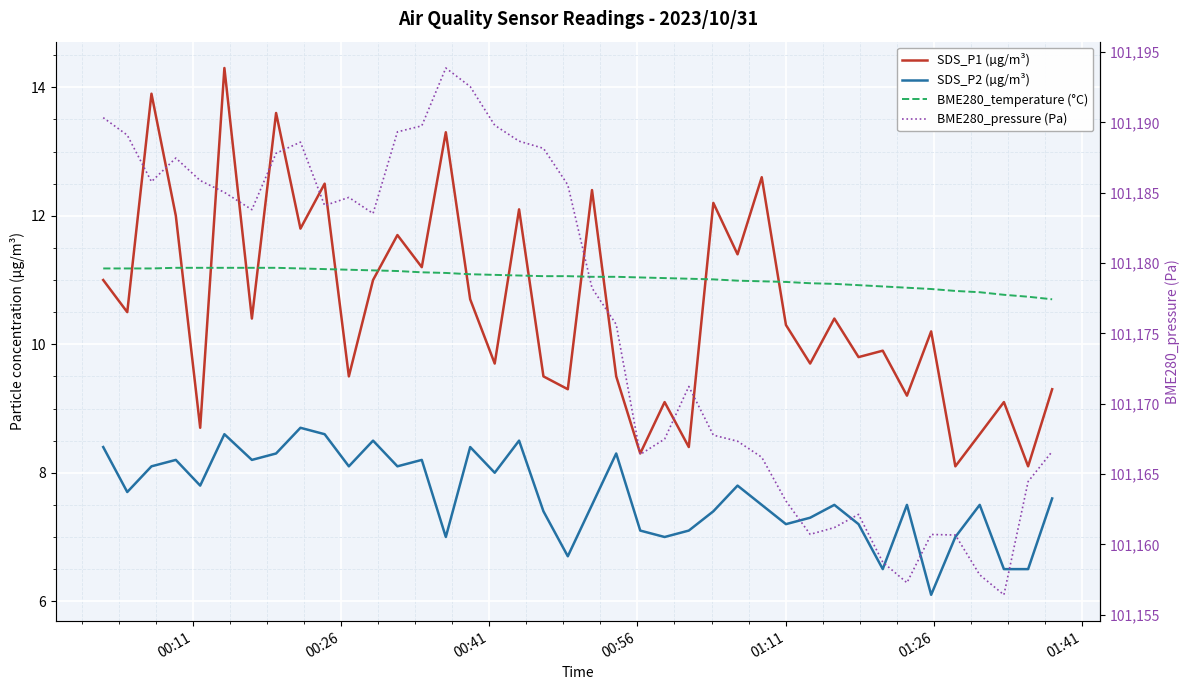

Which series has the largest range (max minus min)?

BME280_pressure (Pa)